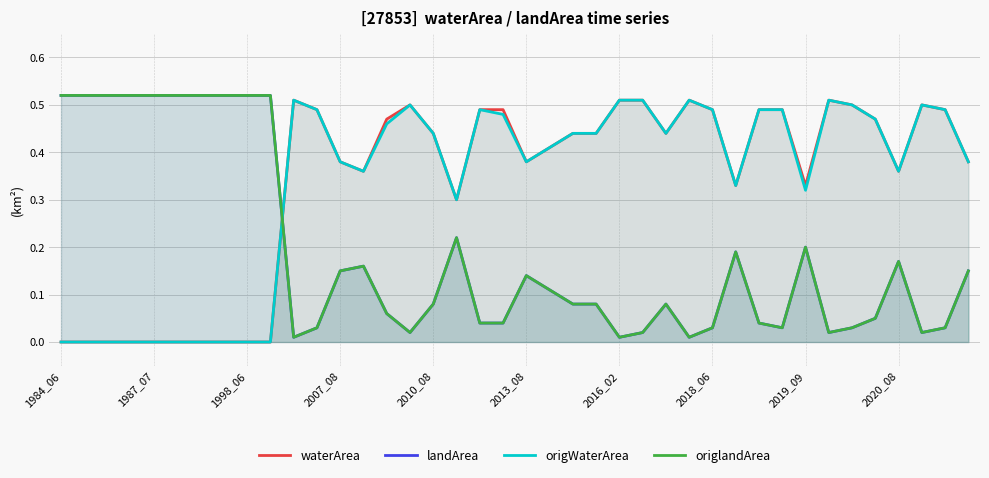

What are all the series names shown in the legend?

waterArea, landArea, origWaterArea, origlandArea